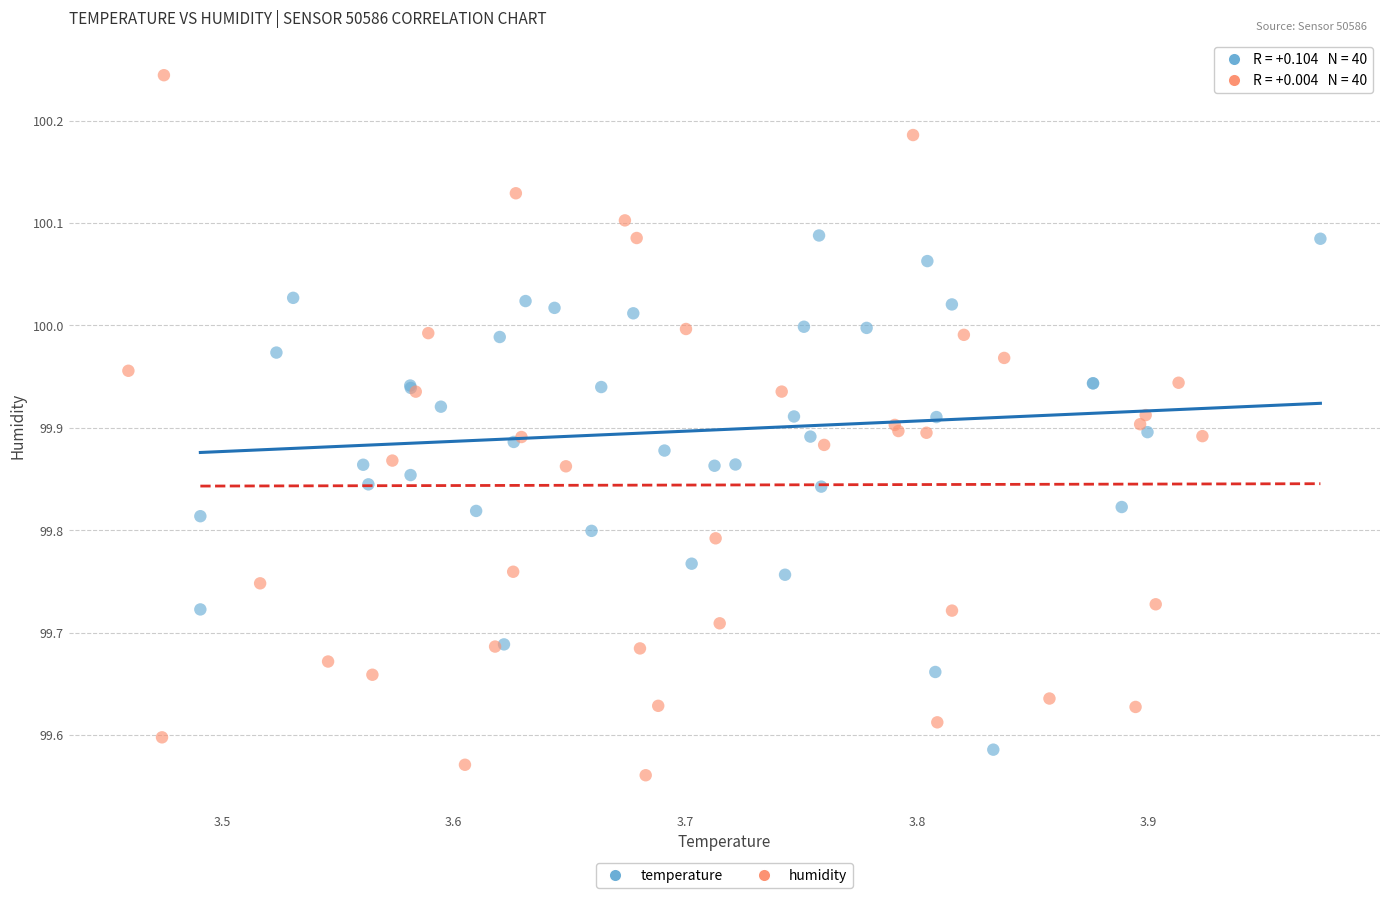

Which series reaches the maximum Y coordinate?

humidity